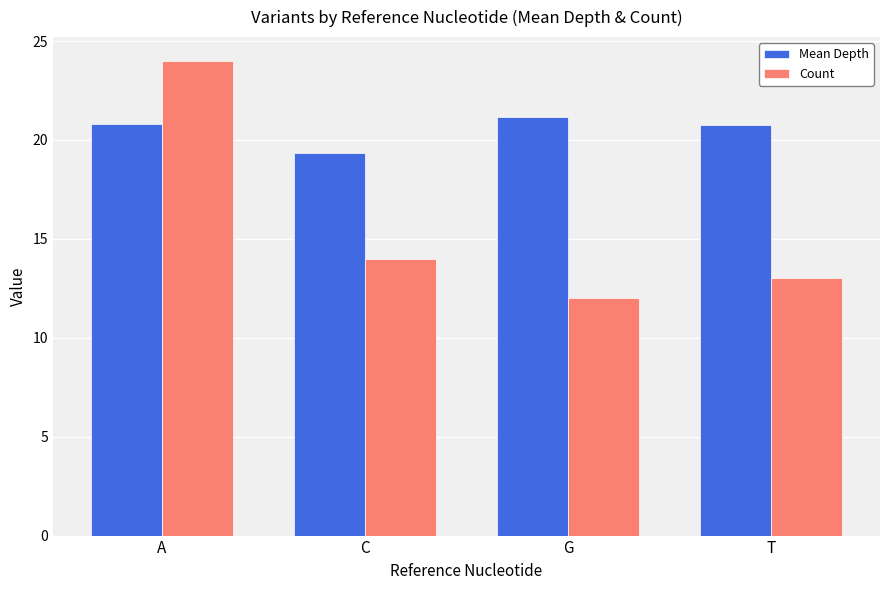

At which category is the sum across all series the highest?

A